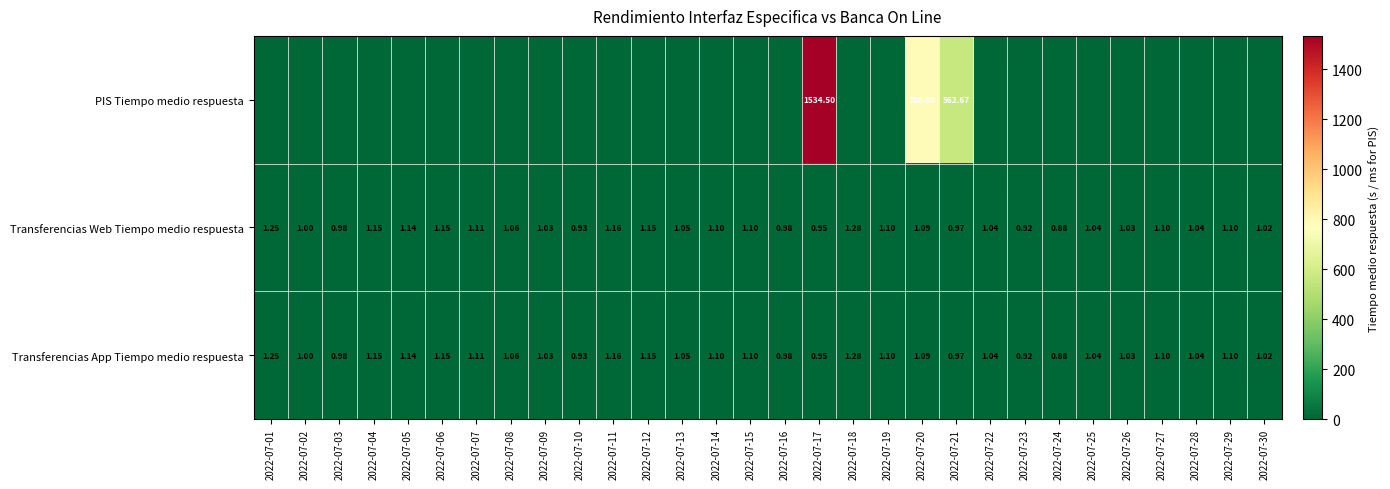

How many values in the Transferencias App Tiempo medio respuesta series exceed 1?

22